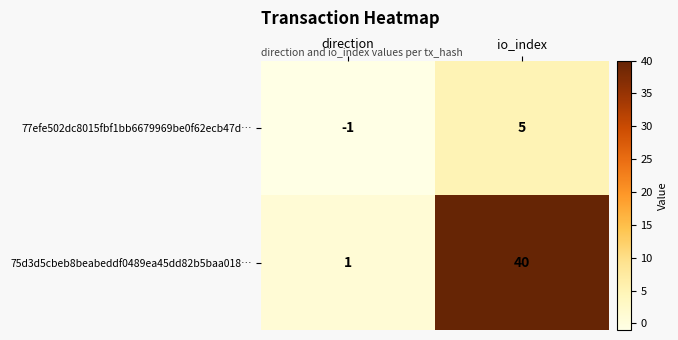

Between direction and io_index, which series saw the biggest shift?

75d3d5cbeb8beabeddf0489ea45dd82b5baa018…